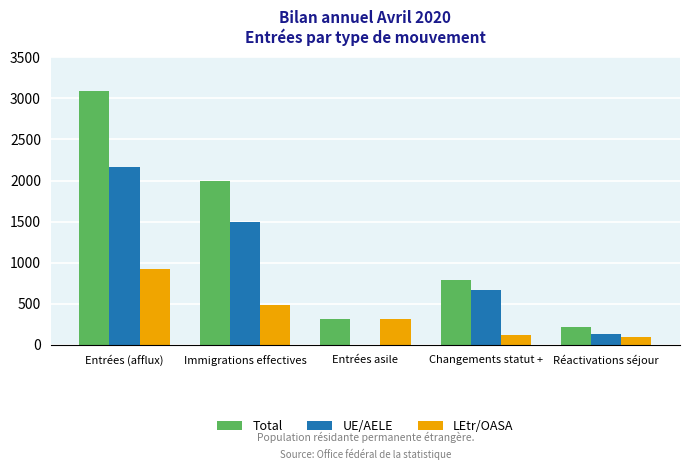

What are all the series names shown in the legend?

Total, UE/AELE, LEtr/OASA